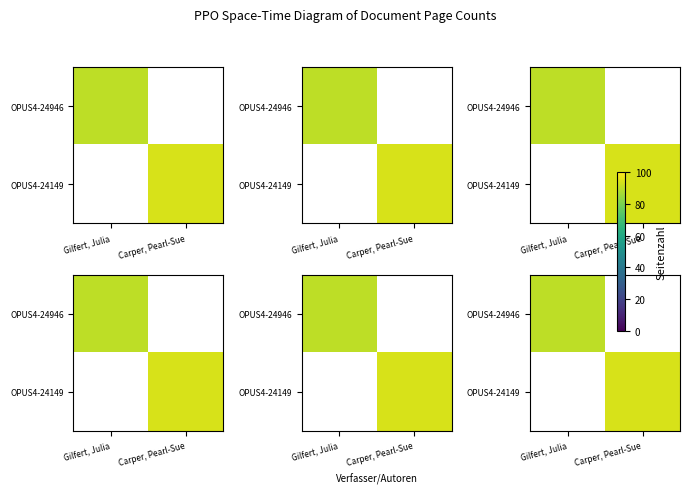

How many series are shown in this chart?

2